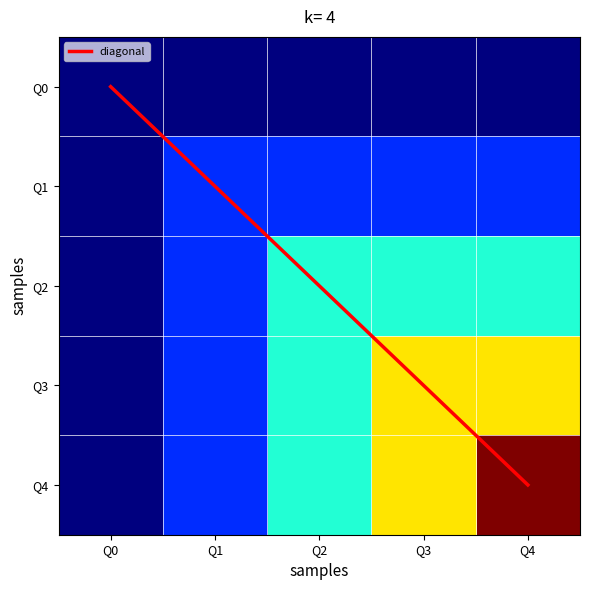

Between Q1 and Q4, which series saw the biggest shift?

Q4